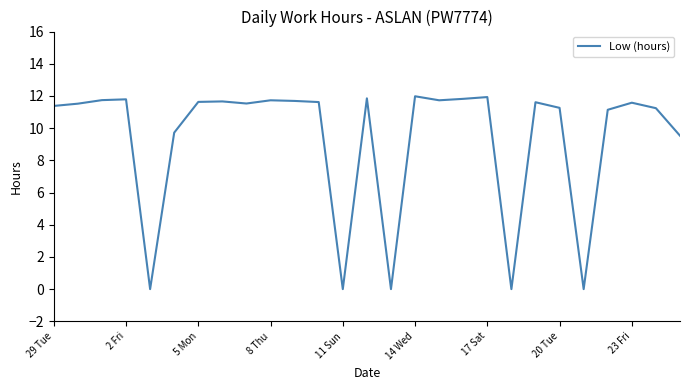

What is the greatest value displayed?

12.0